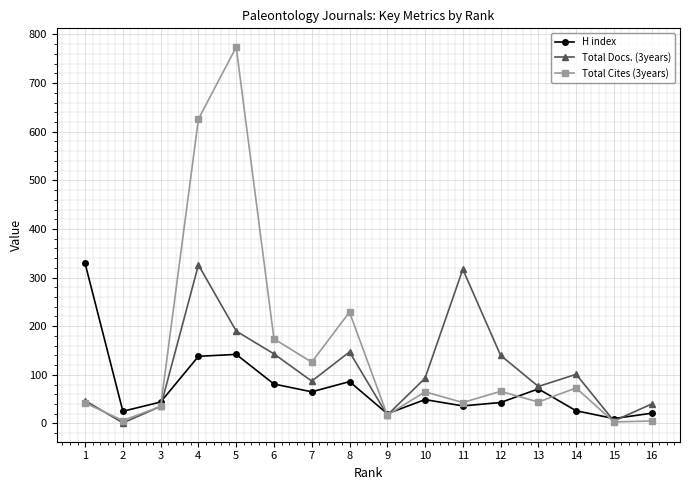

Is the value of Total Docs. (3years) at 5 greater than the value of H index at 13?

Yes